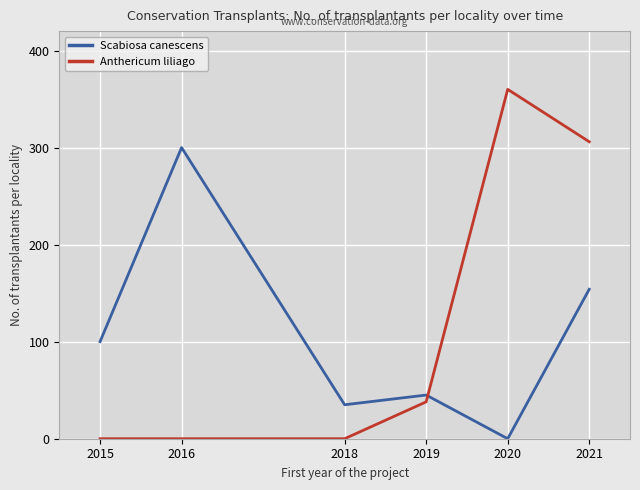

What is the difference between the maximum and second lowest values in the Anthericum liliago series?

360